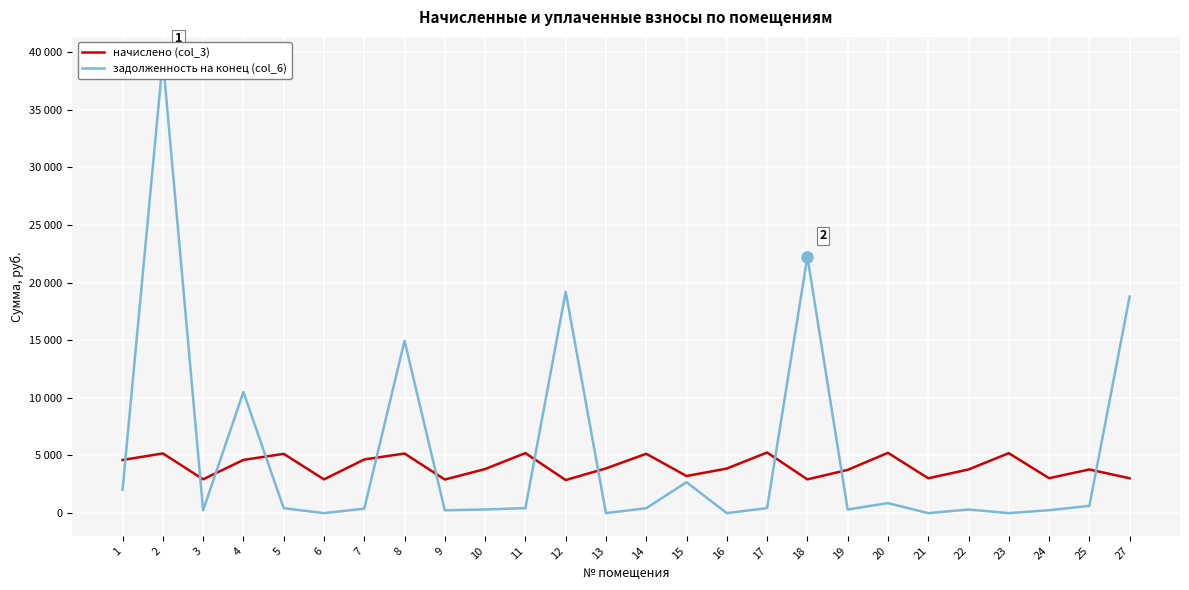

List the series in order of their overall mean, highest first.

задолженность на конец (col_6), начислено (col_3)